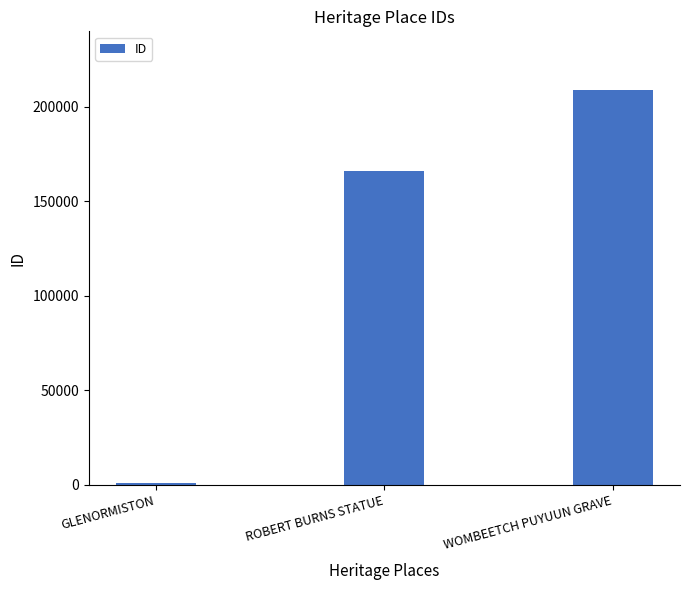

At which category does the chart reach its peak across all series?

WOMBEETCH PUYUUN GRAVE